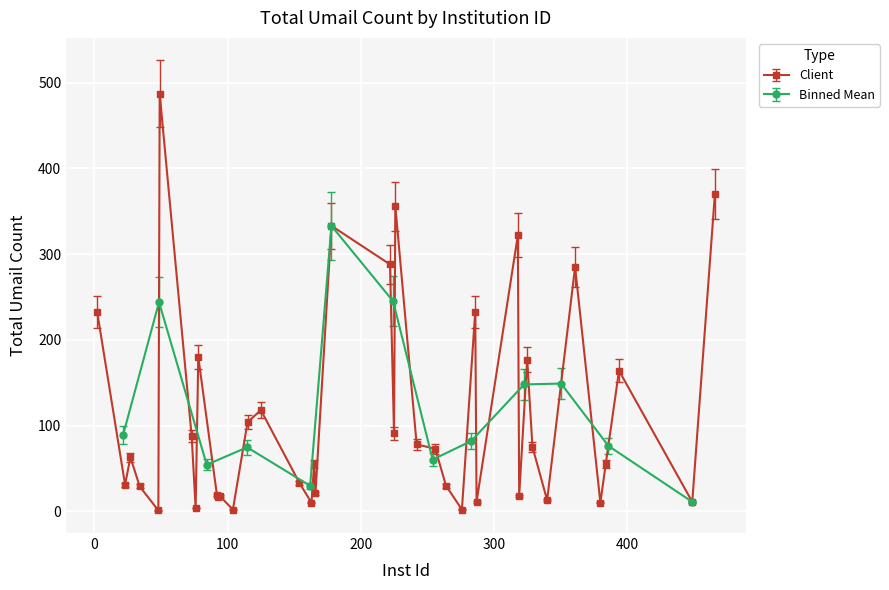

True or false: Client has more than 1 points higher than both neighbors.

True